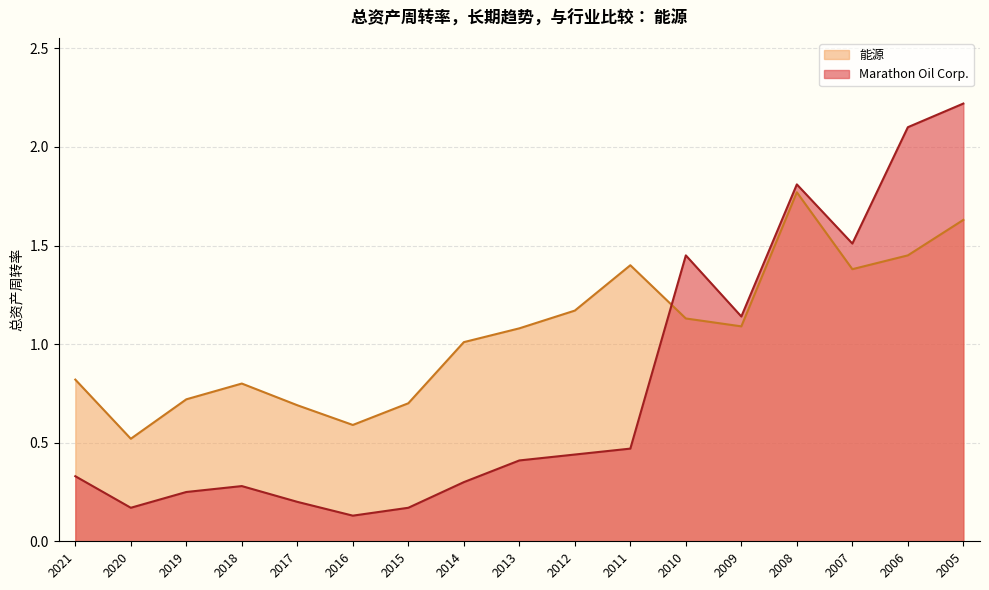

True or false: 能源 has more than 0 interior local peaks.

True